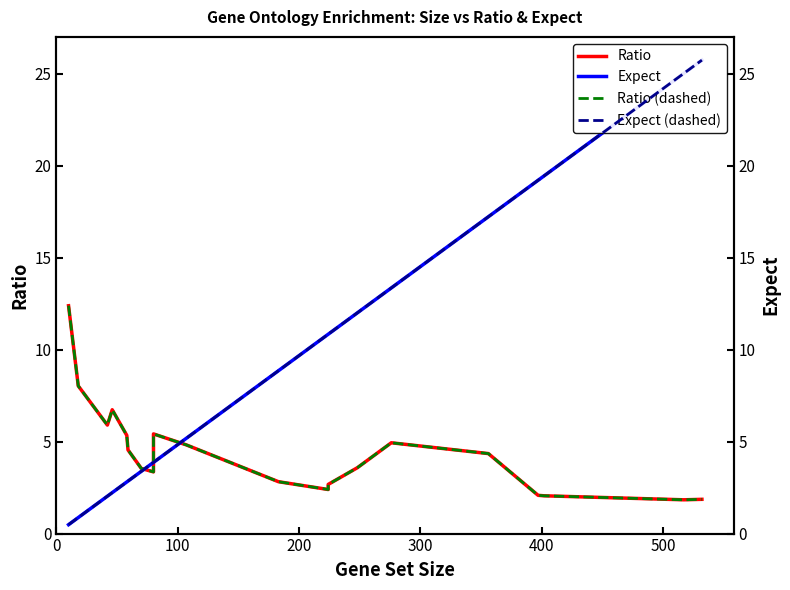

Is this an area chart (filled region under the line)?

No